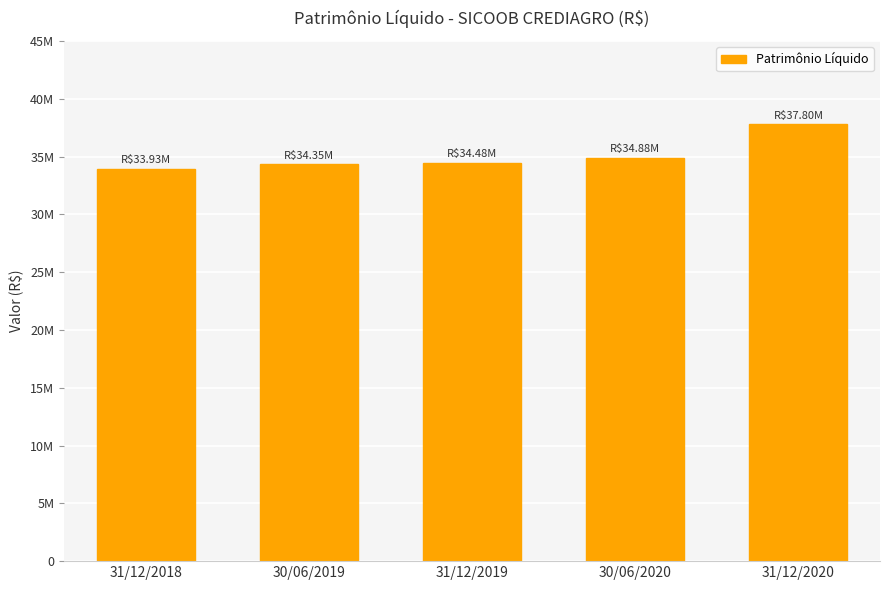

What is the difference between the values at 30/06/2019 and 31/12/2020?

3448348.7